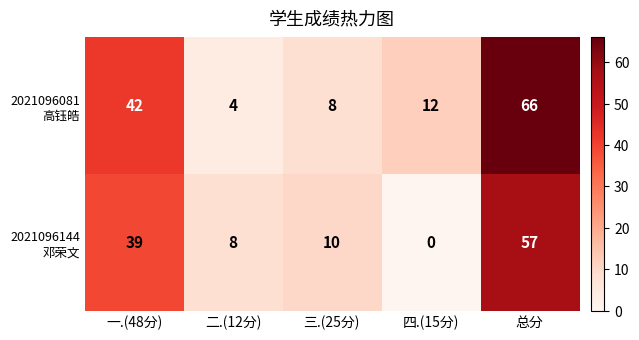

At which category is the sum across all series the highest?

总分